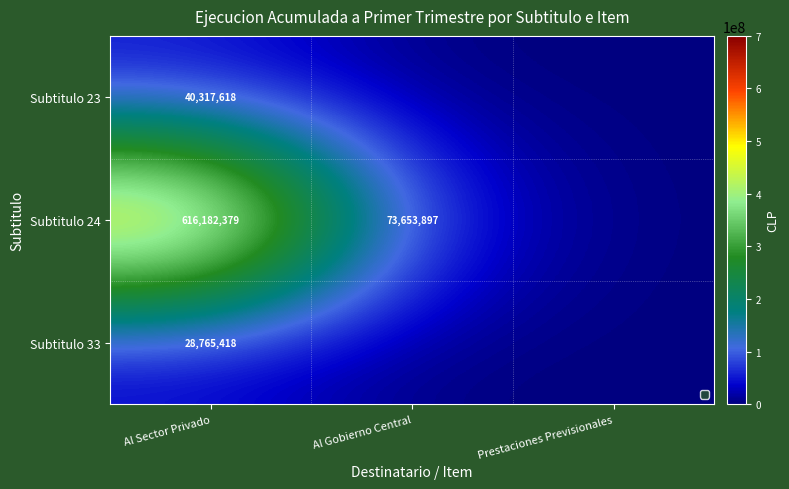

Is it true that Subtitulo 24 equals 112353458 at Al Gobierno Central?

False